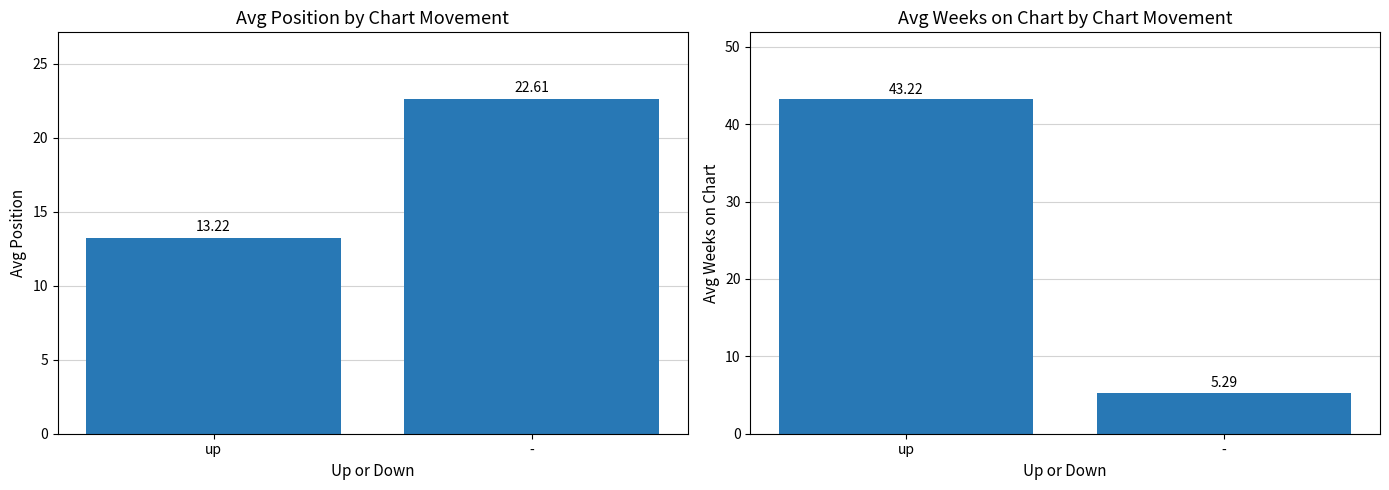

How many bars are there in total?

4